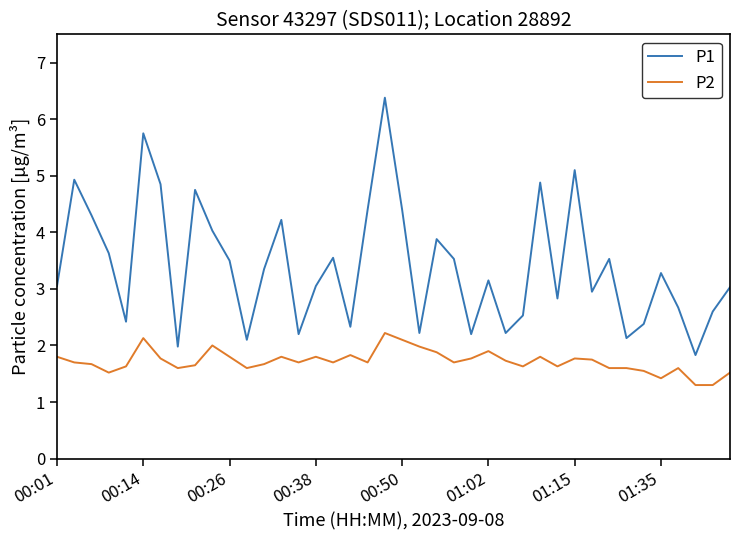

Which series has the largest range (max minus min)?

P1